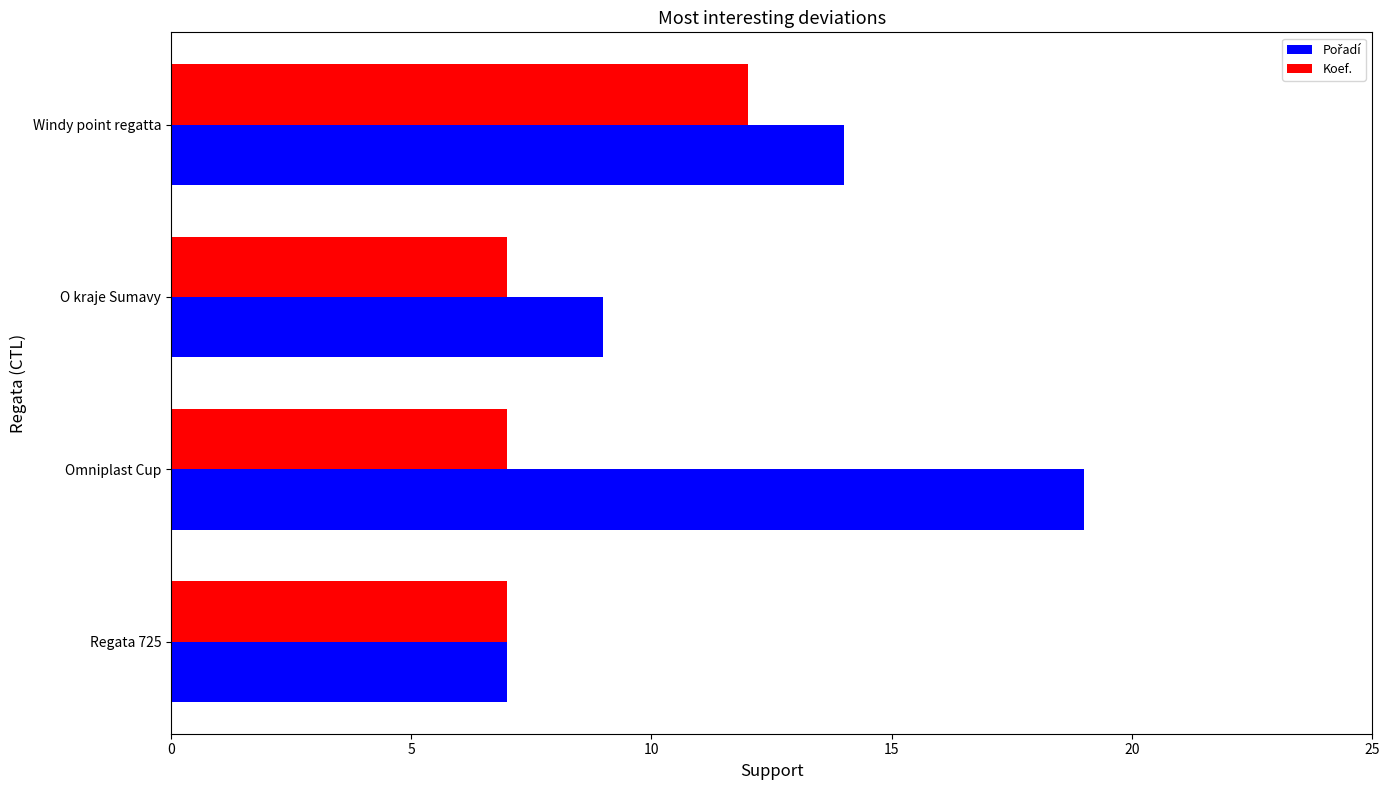

What is the total value across all series at O kraje Sumavy?

16